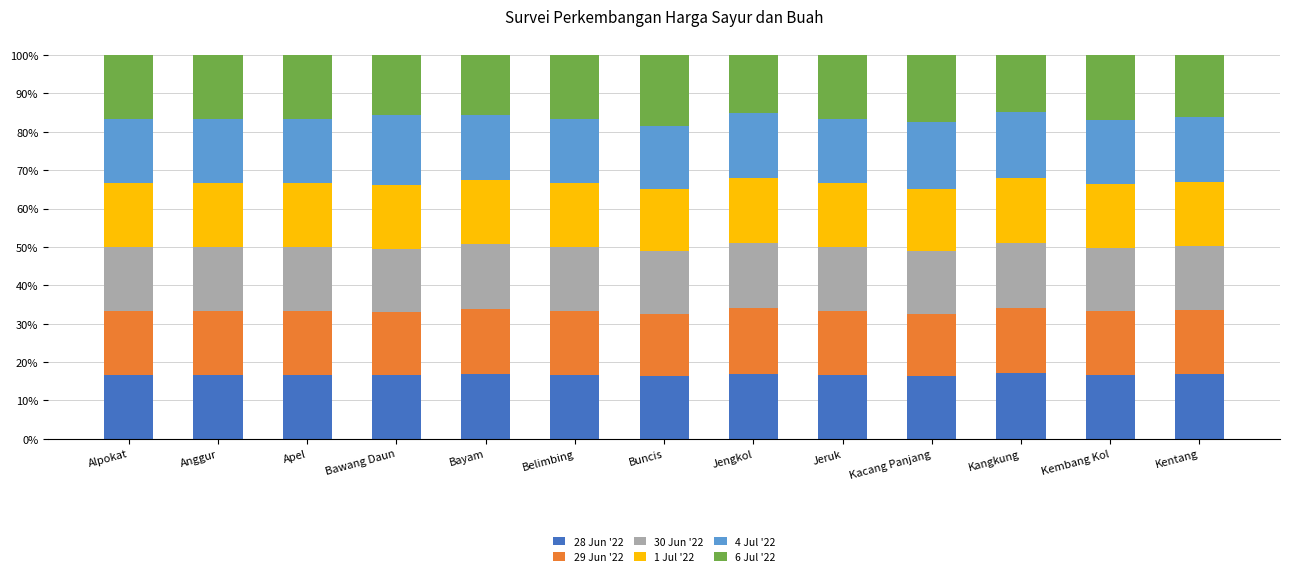

What is the lowest value of the 28 Jun '22 series?

16.3